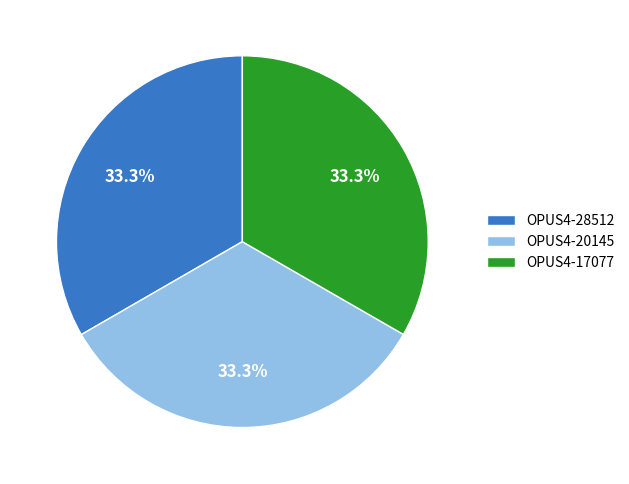

How many slices are in this pie chart?

3